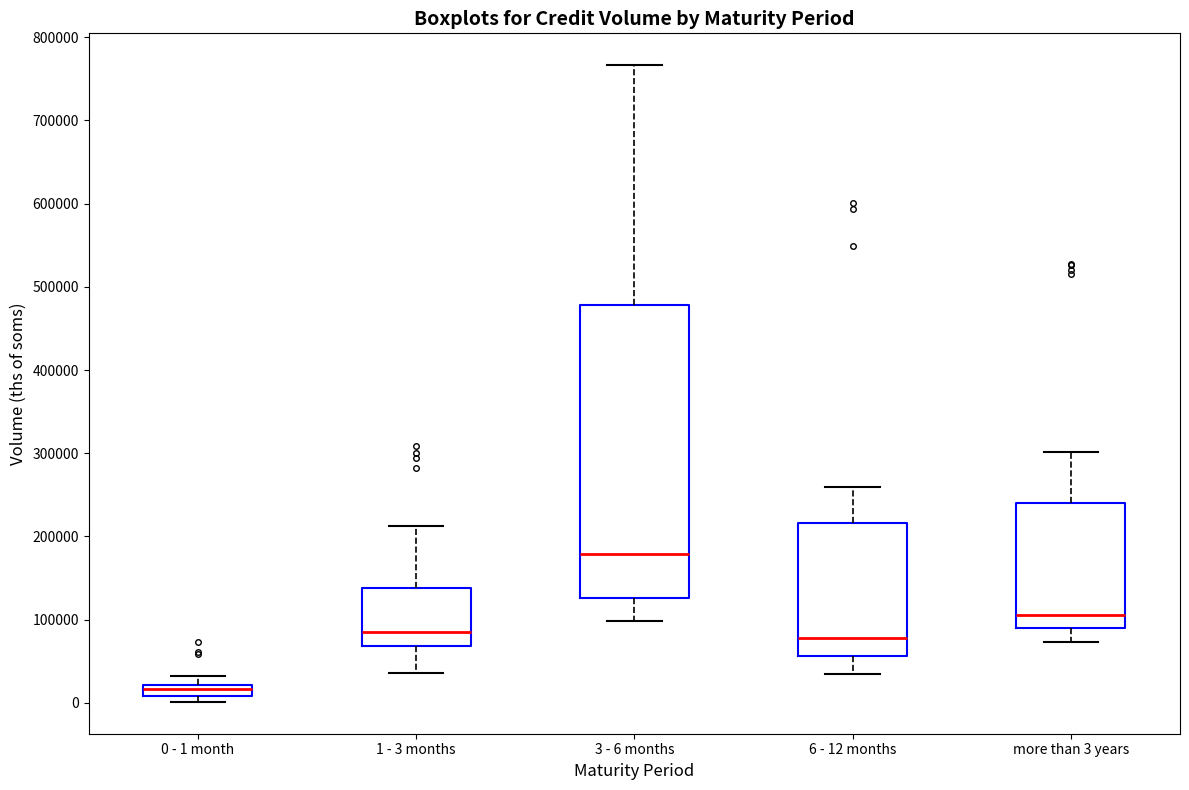

Which box is the tallest, from its lower edge to its upper edge?

3 - 6 months